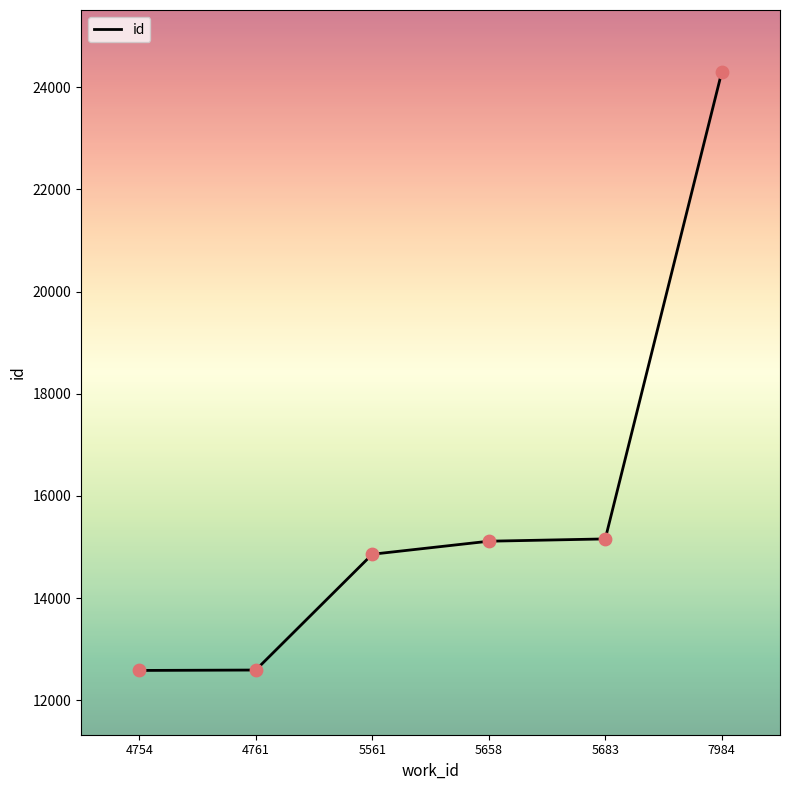

What is the change in value from 4761 to 5561?

+2267